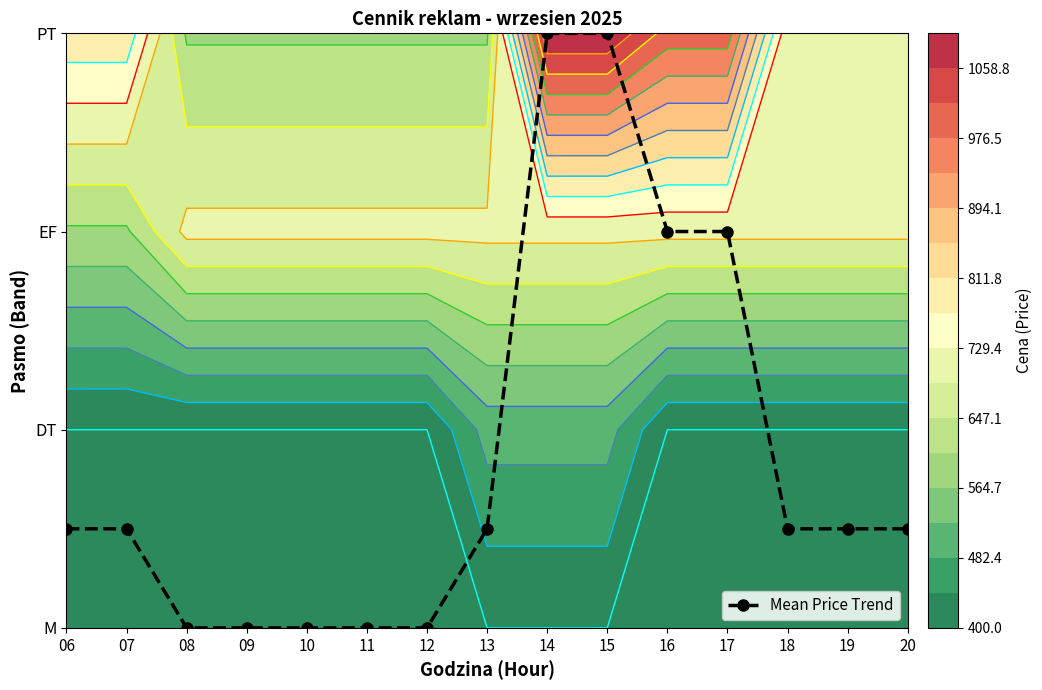

Reading left to right, transcribe all the data shown in this chart.

0.5	0.5	0.0	0.0	0.0	0.0	0.0	0.5	3.0	3.0	2.0	2.0	0.5	0.5	0.5